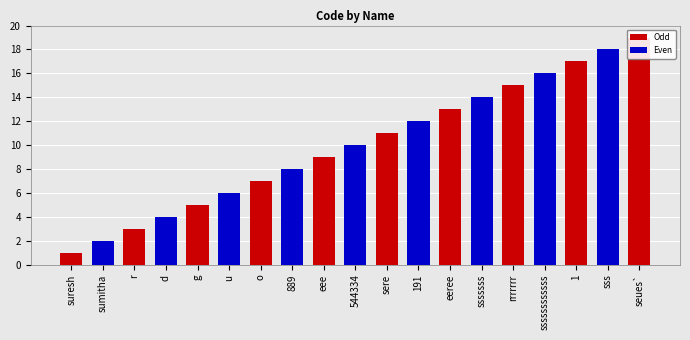

What position from the left is seues`?

19